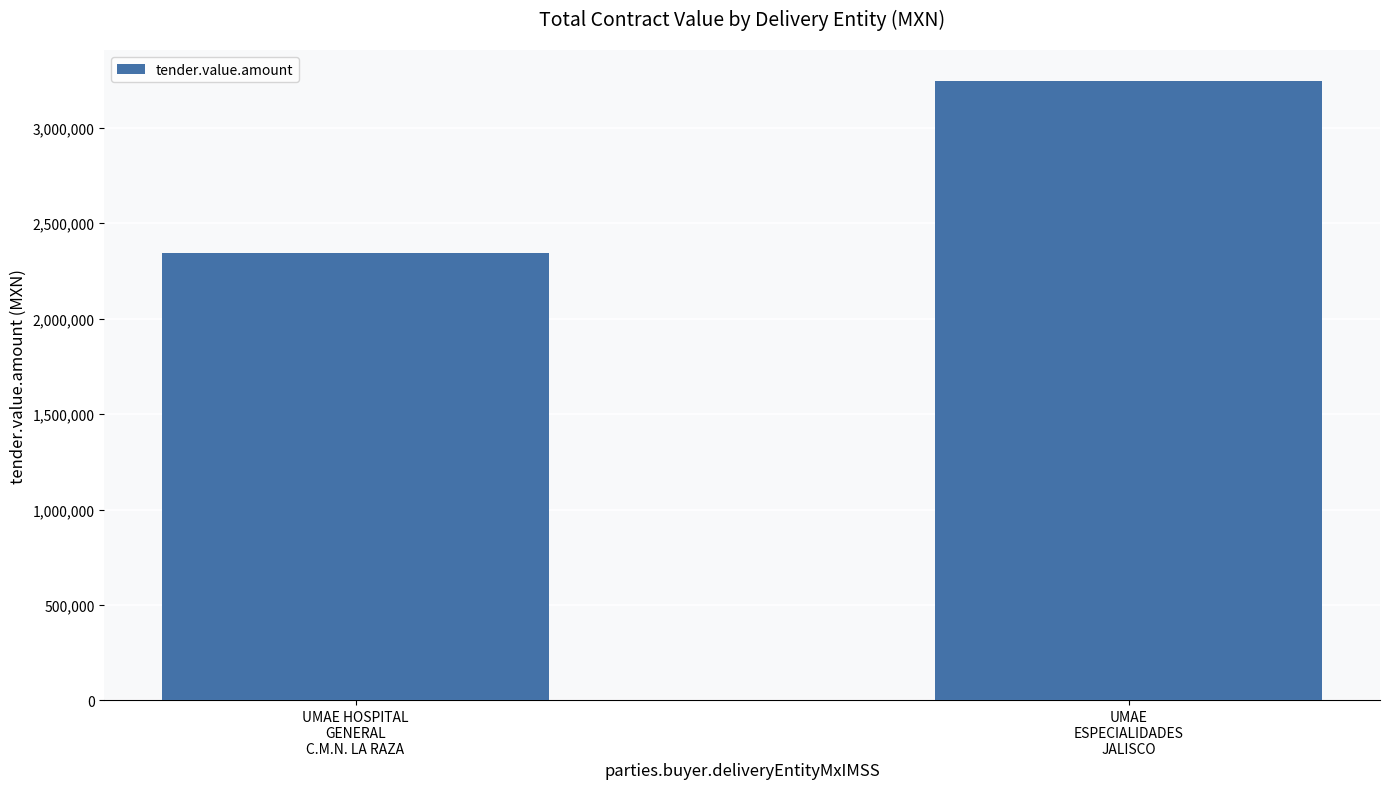

Count the values in the range 2342928 to 3245046.

2